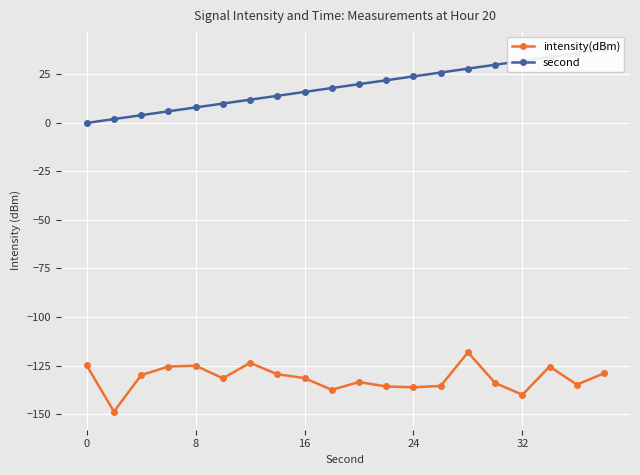

Is it true that intensity(dBm) equals -140.1 at 32?

True